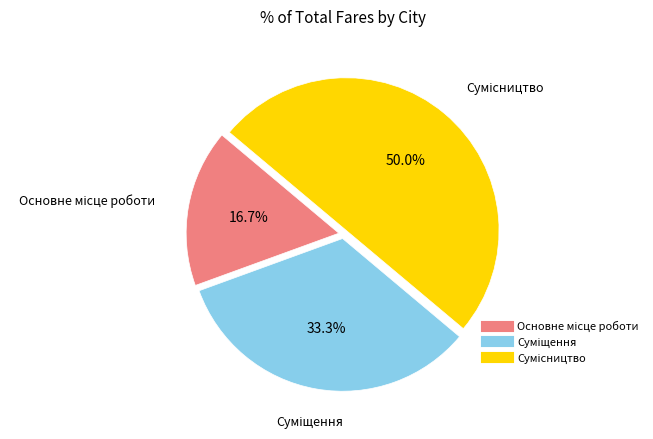

The Основне місце роботи slice represents 17% of the pie. True or false?

True